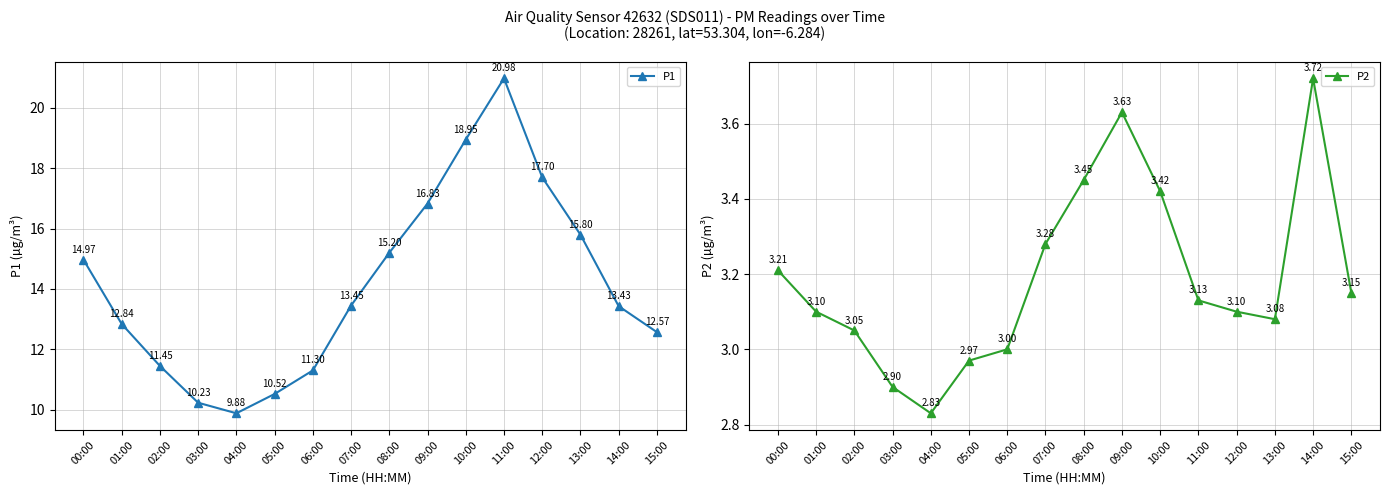

Which has a higher value, 08:00 or 03:00?

08:00